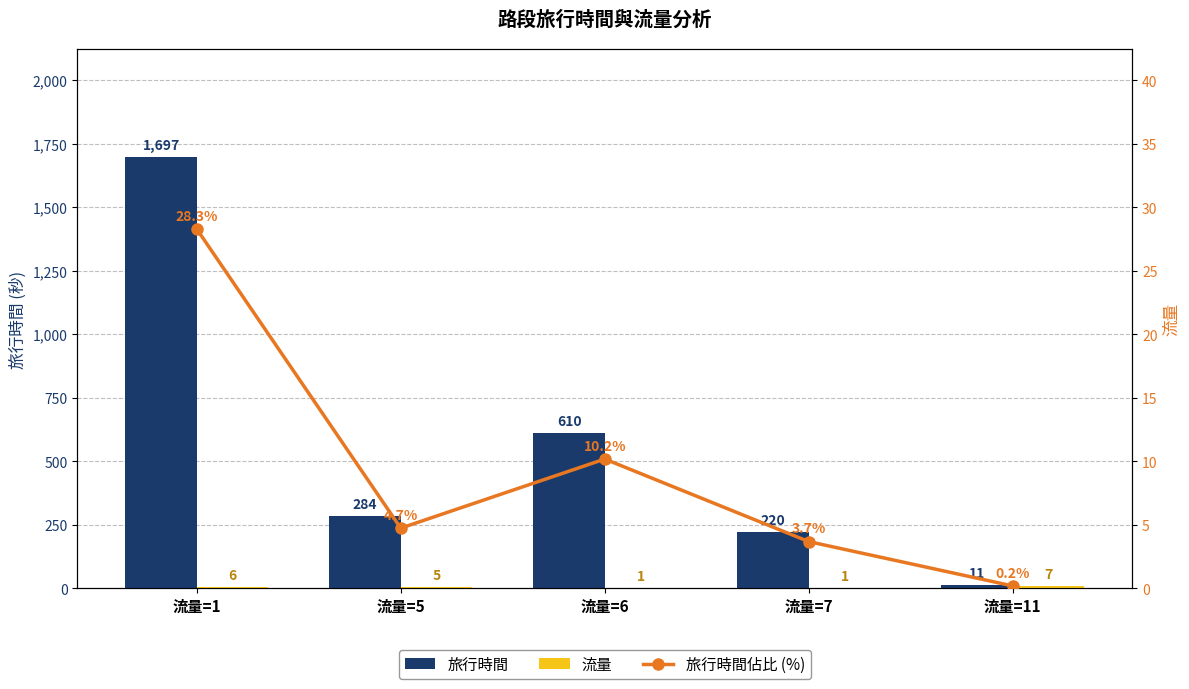

What is the sum of the 旅行時間 values at 流量=5 and 流量=6?

894.0